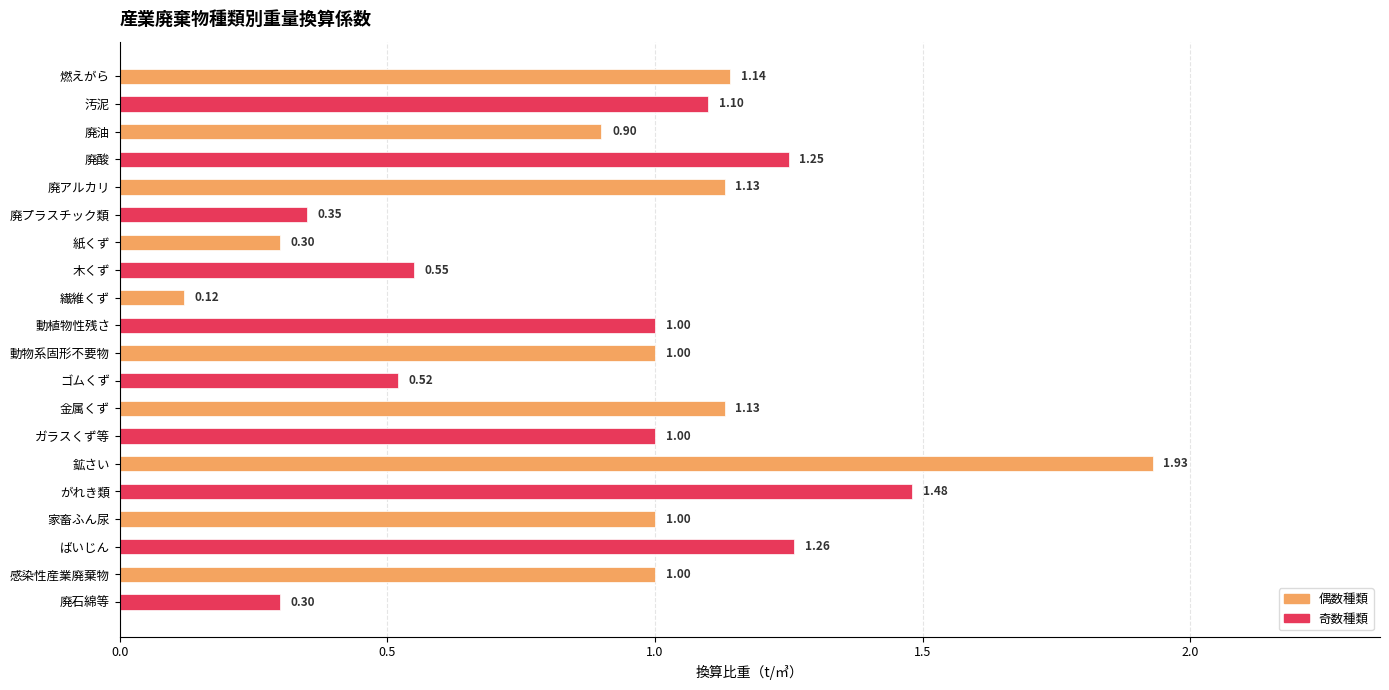

What is the difference between the second highest and minimum values?

1.4